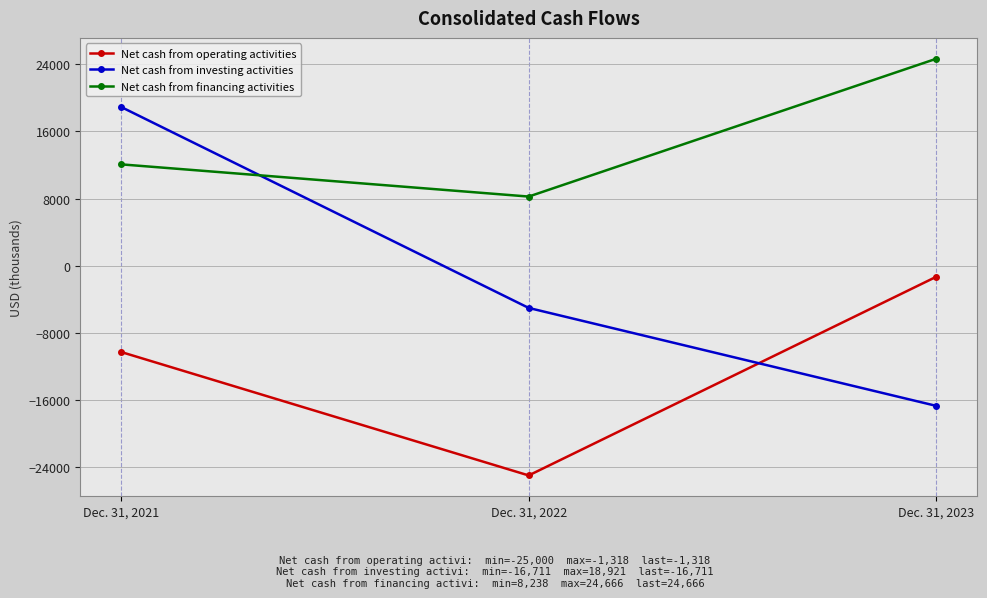

True or false: Net cash from financing activities has a value of 12078 at Dec. 31, 2021.

True